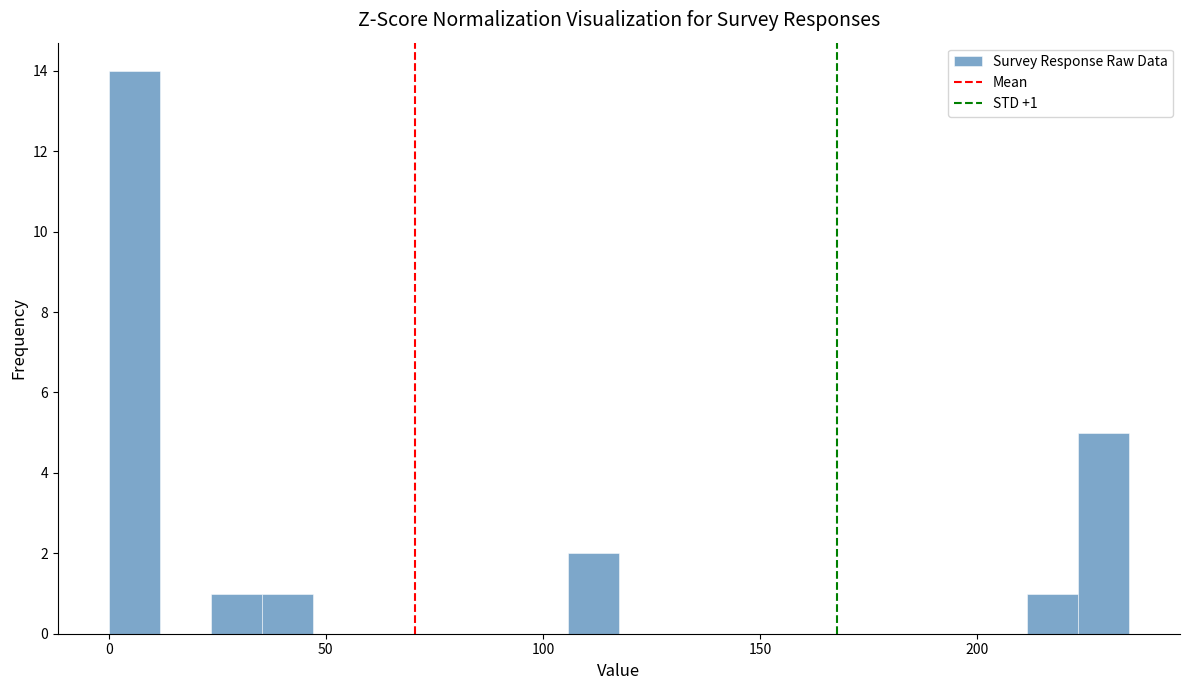

Read against the x-axis, roughly where is the centre of the tallest bar?

5